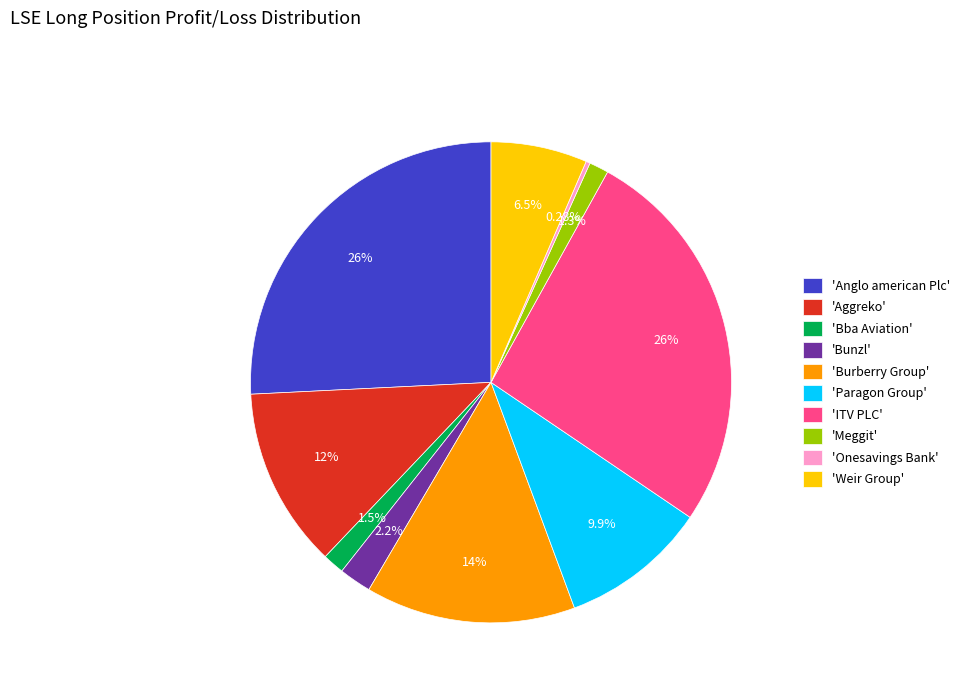

Do 'Anglo american Plc' and 'Weir Group' together represent more than half of the pie?

No